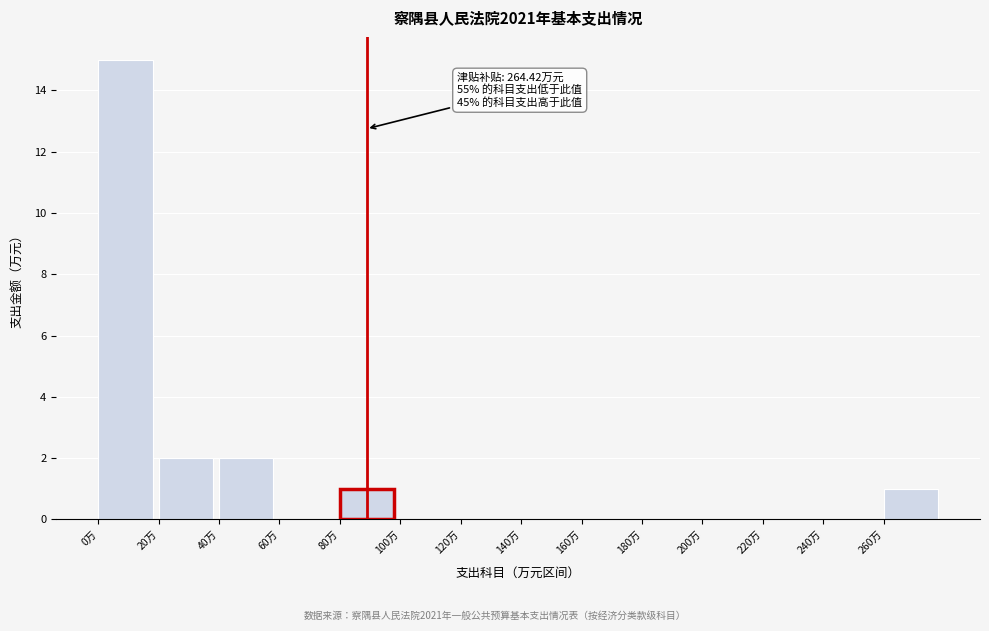

Over which range of the x-axis is the bar tallest?

0 to 20